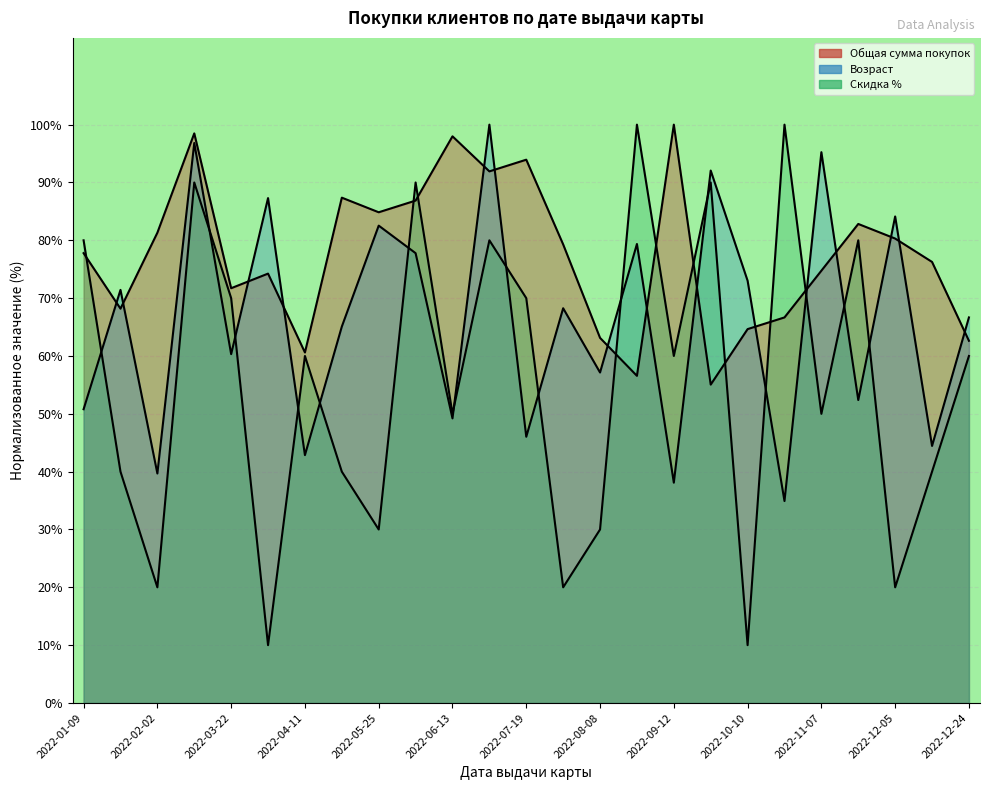

How many interior local valleys does the Скидка (%) series have?

9